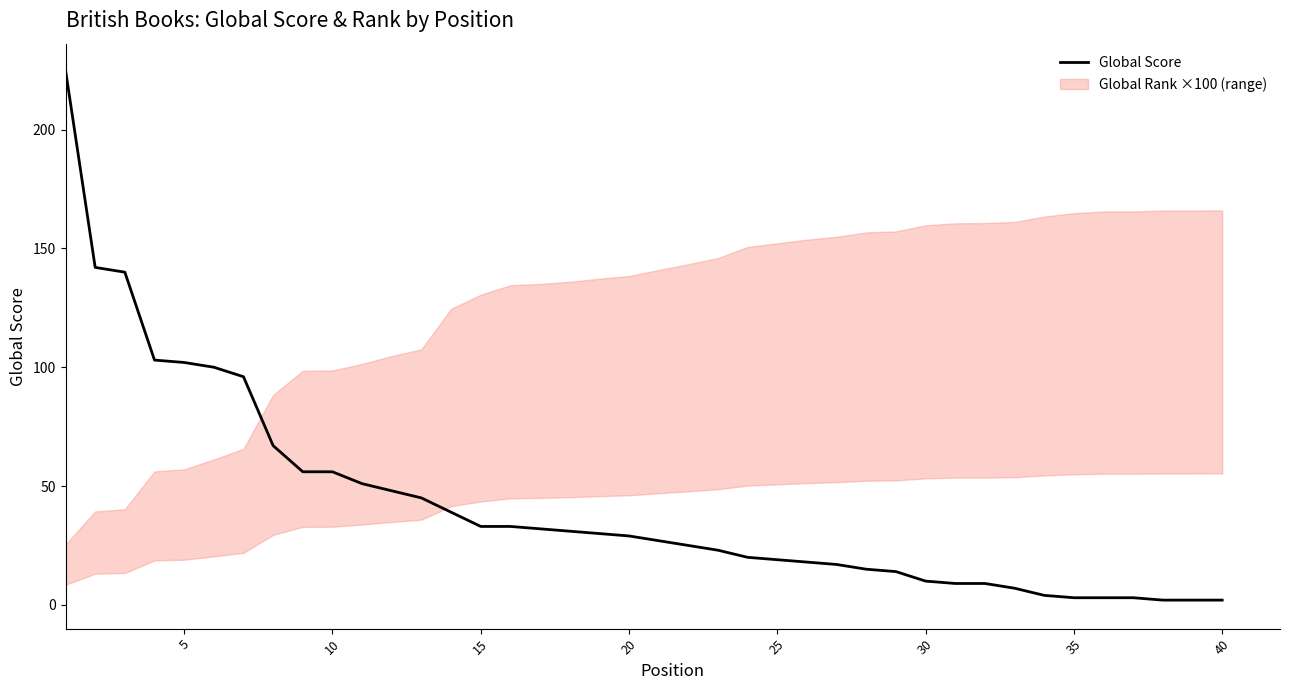

Is it true that Global Score equals 28 at 25?

False